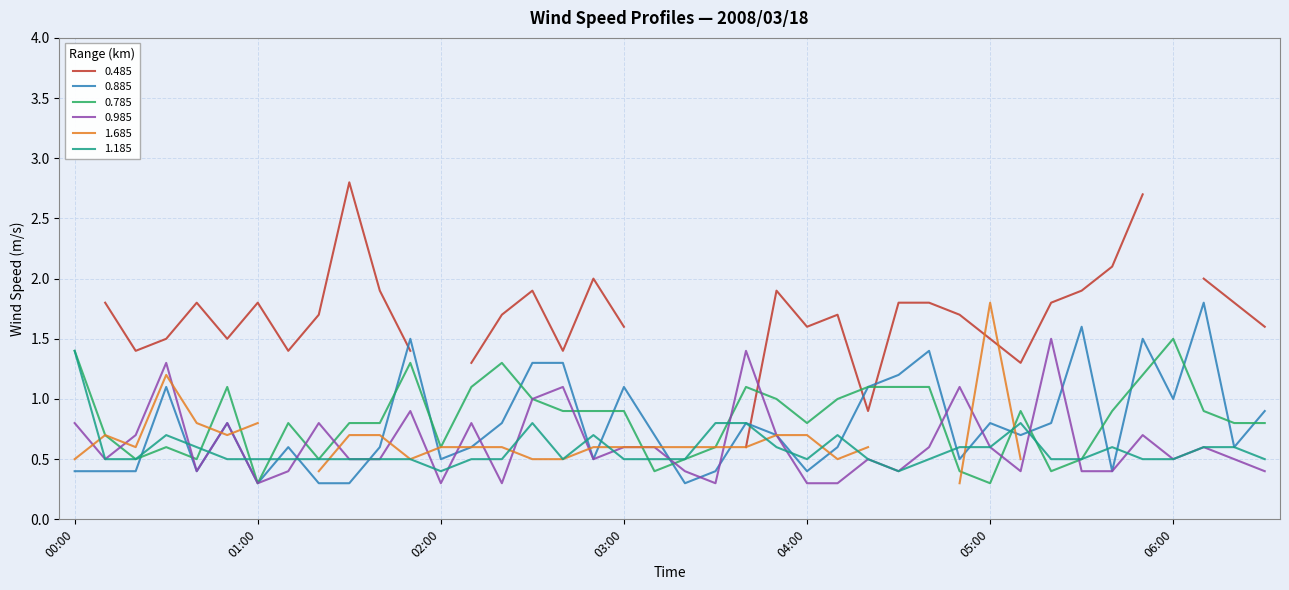

What is the difference between the maximum and second lowest values in the 0.785 series?

1.2